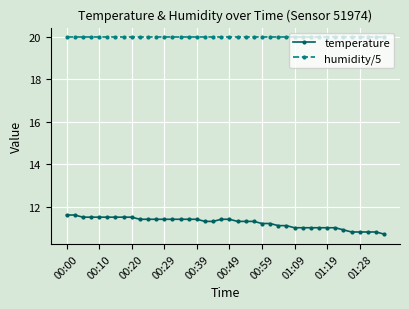

True or false: temperature and humidity/5 cross at least once.

False